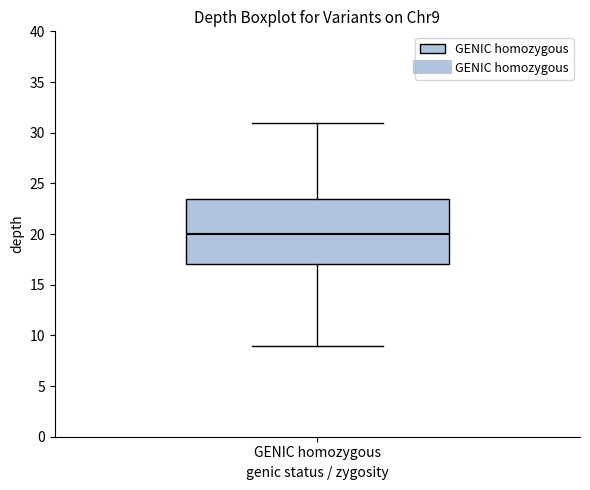

Transcribe this box plot: give where the median line is, the range the box spans, and where the two whiskers end, as read against the y-axis. The values are not printed on the chart, so give them approximately, as read against the axis.

median 20.0, box 17.0 to 23.5, whiskers 9.0 to 31.0